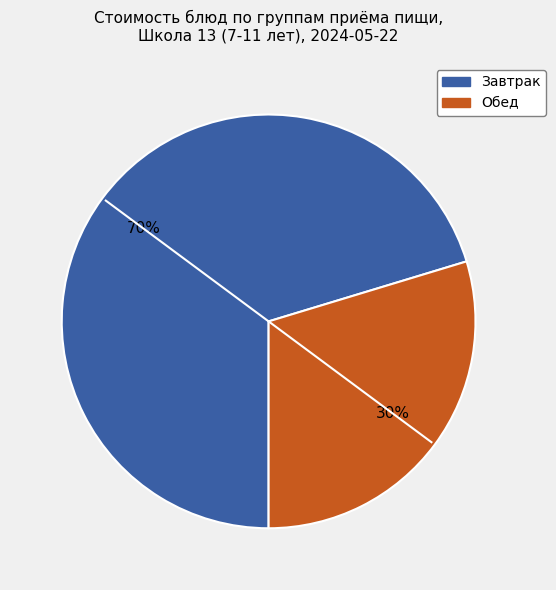

Is there any slice that represents more than half of the pie?

Yes